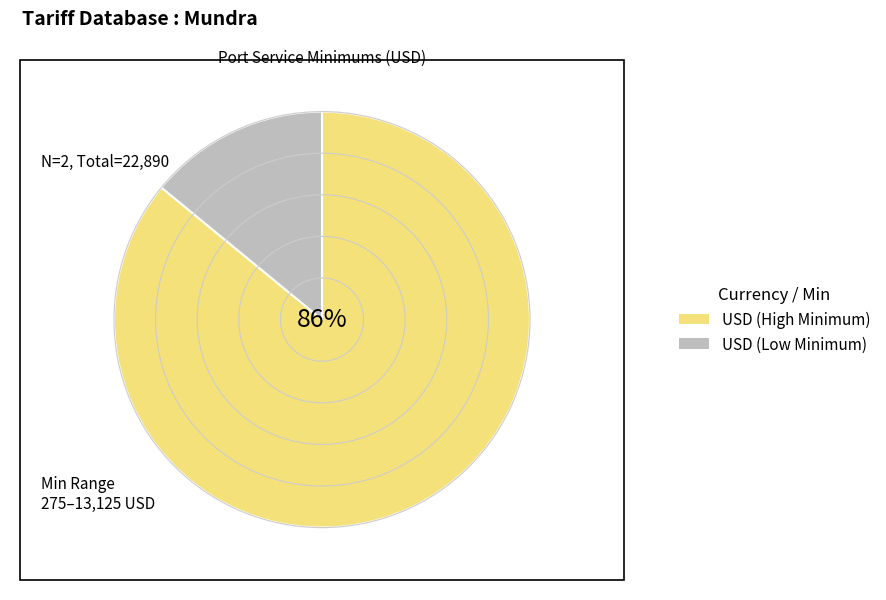

To the nearest percent, what is the difference between the largest and smallest slice percentages?

72%